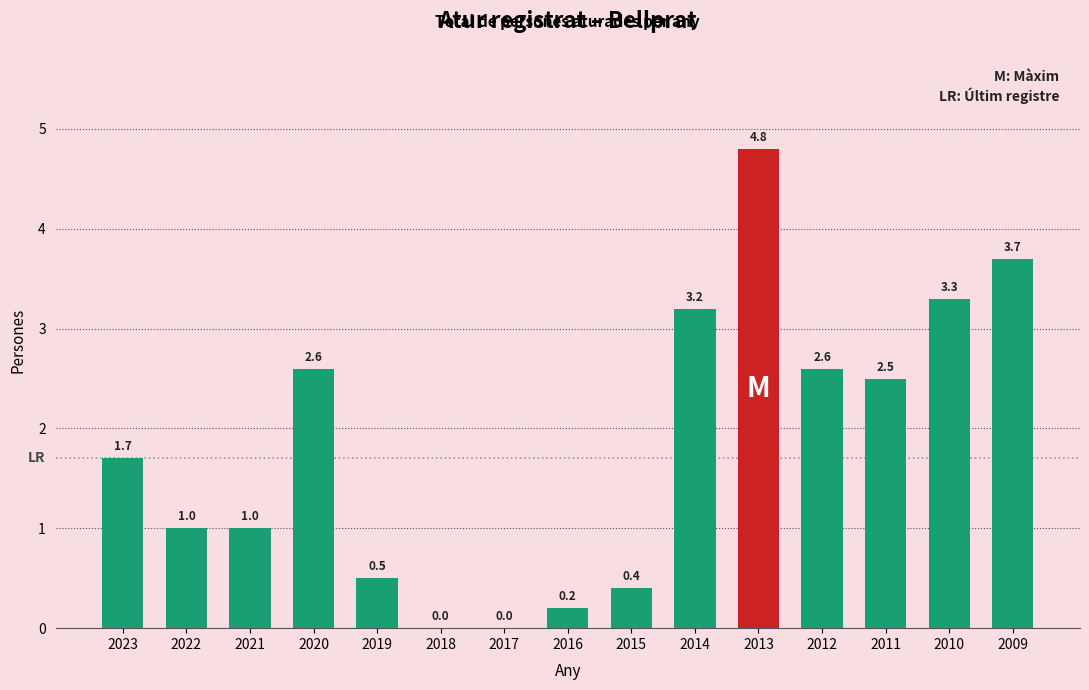

Reading left to right, what are all the values shown in this chart?

2023=1.7	2022=1.0	2021=1.0	2020=2.6	2019=0.5	2018=0.0	2017=0.0	2016=0.2	2015=0.4	2014=3.2	2013=4.8	2012=2.6	2011=2.5	2010=3.3	2009=3.7